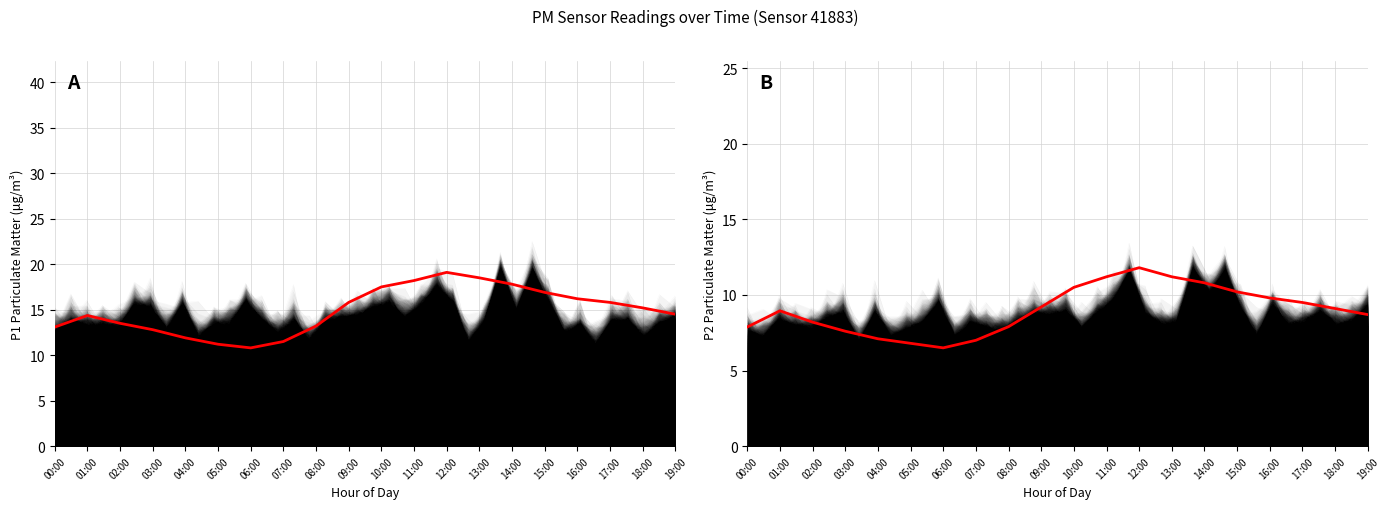

How many lines are shown in the chart?

2